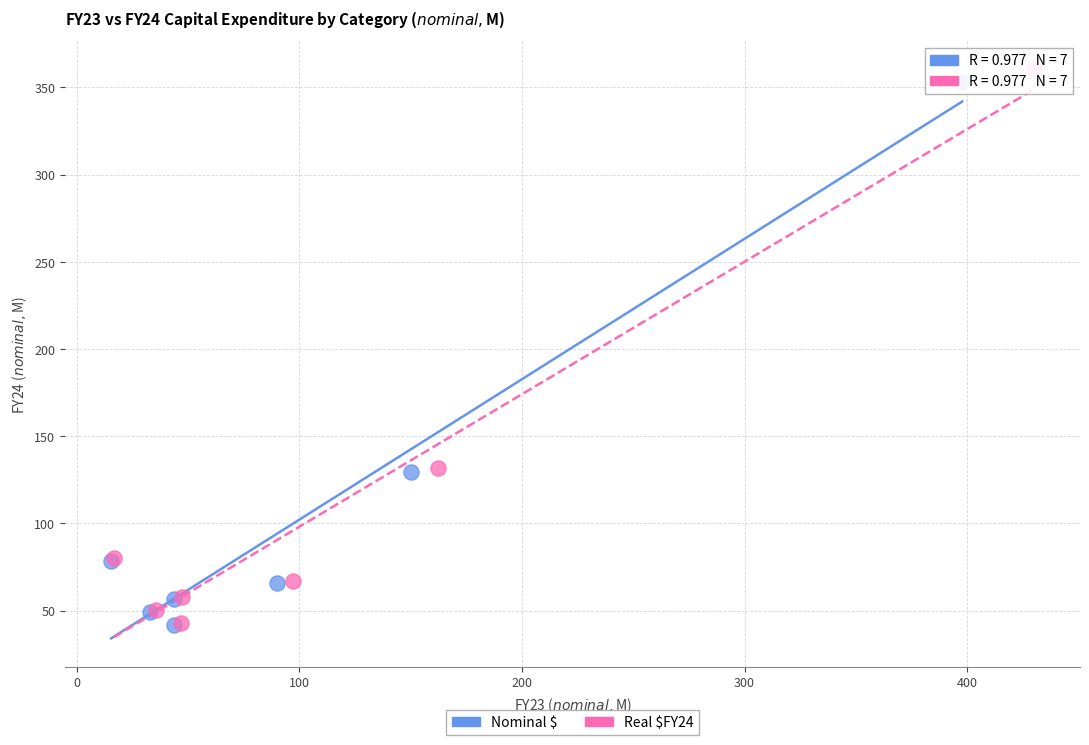

Which series has the widest spread of Y values?

Real $FY24